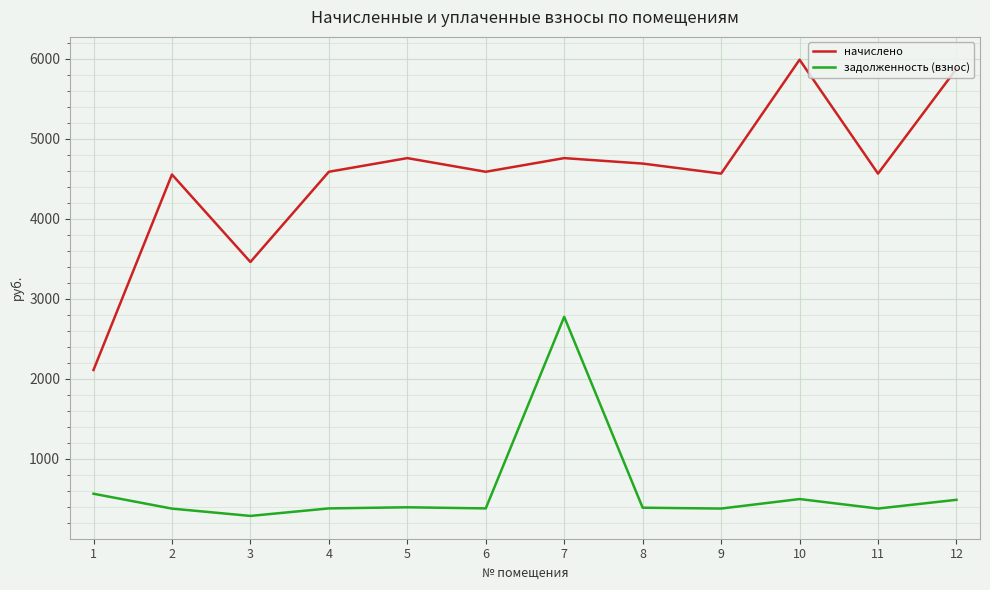

What is the sum of the задолженность (взнос) values at 11 and 8?

771.5